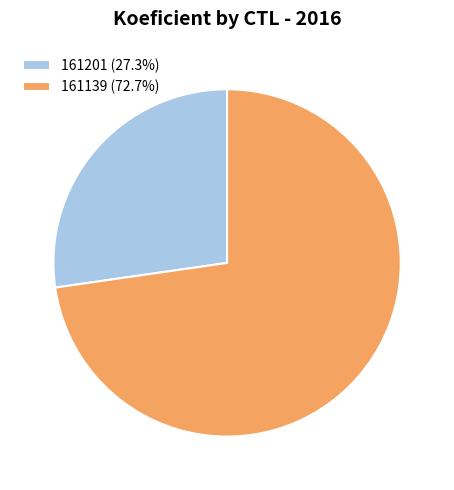

Approximately how many times larger is the value at 161139 (72.7%) compared to 161201 (27.3%)?

2.7